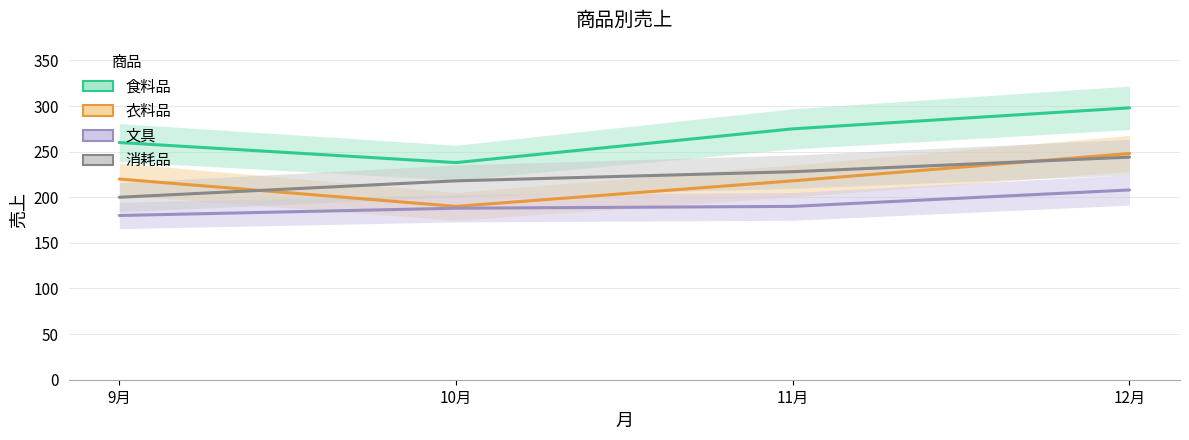

Rank the series by their maximum value, from highest to lowest.

食料品, 衣料品, 消耗品, 文具